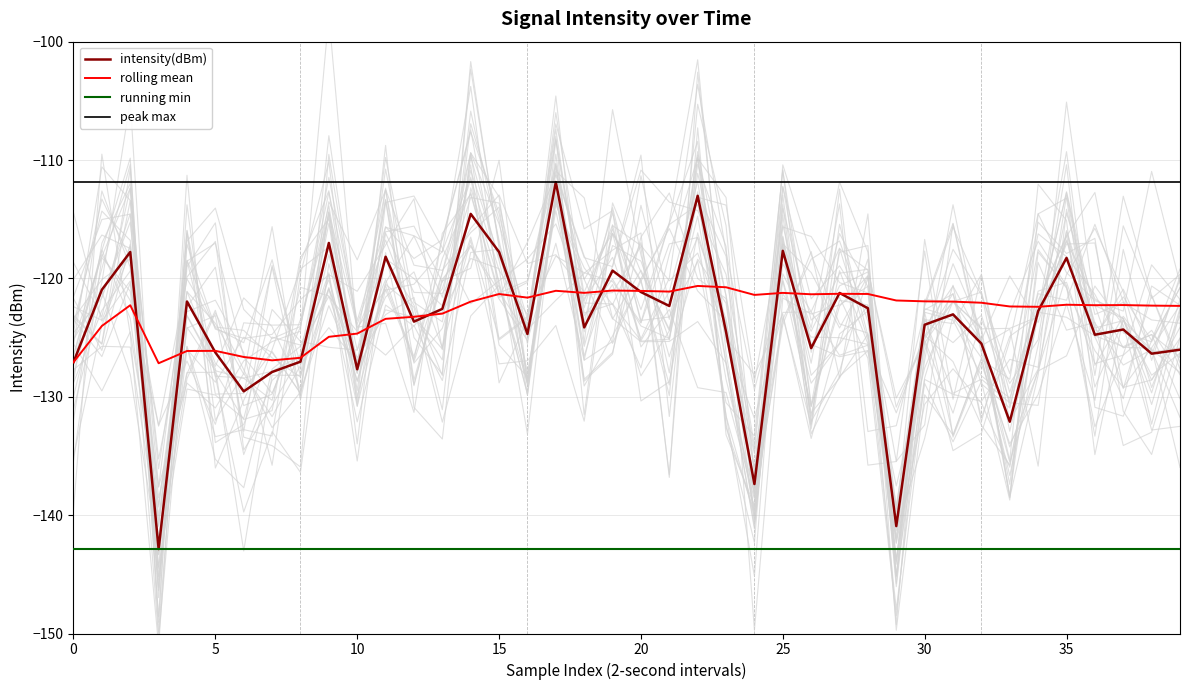

Is it true that rolling_mean equals -122.0 at 31?

True